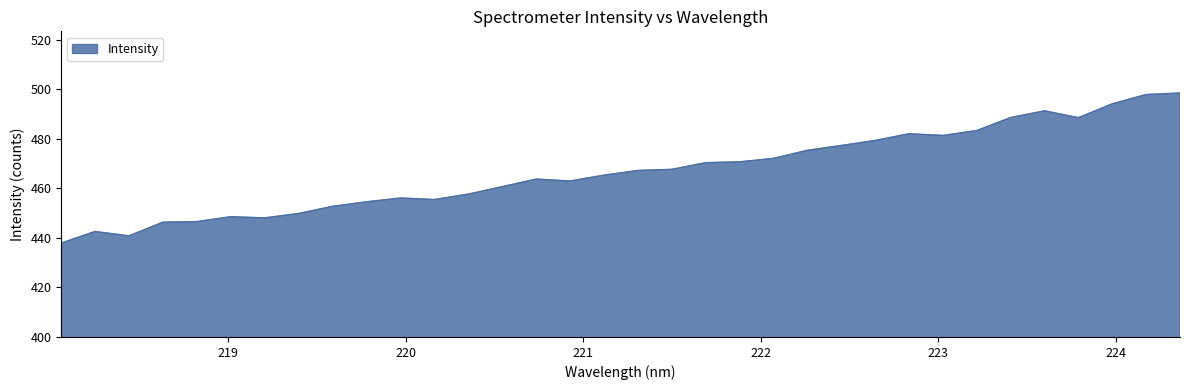

What is the maximum value shown in the chart?

498.5